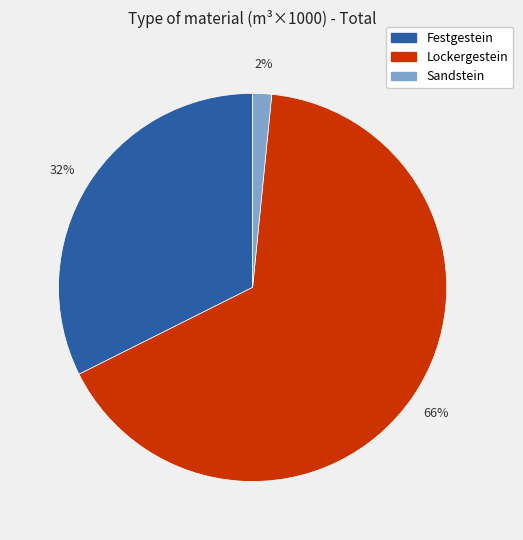

To the nearest percent, what portion does Festgestein represent?

32%